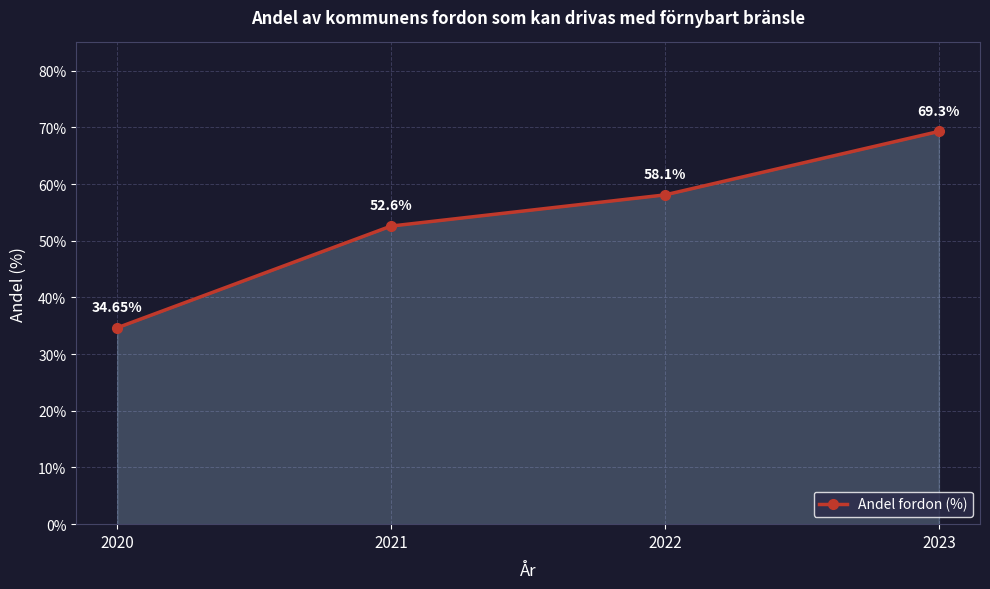

Between 2023 and 2021, which is larger?

2023